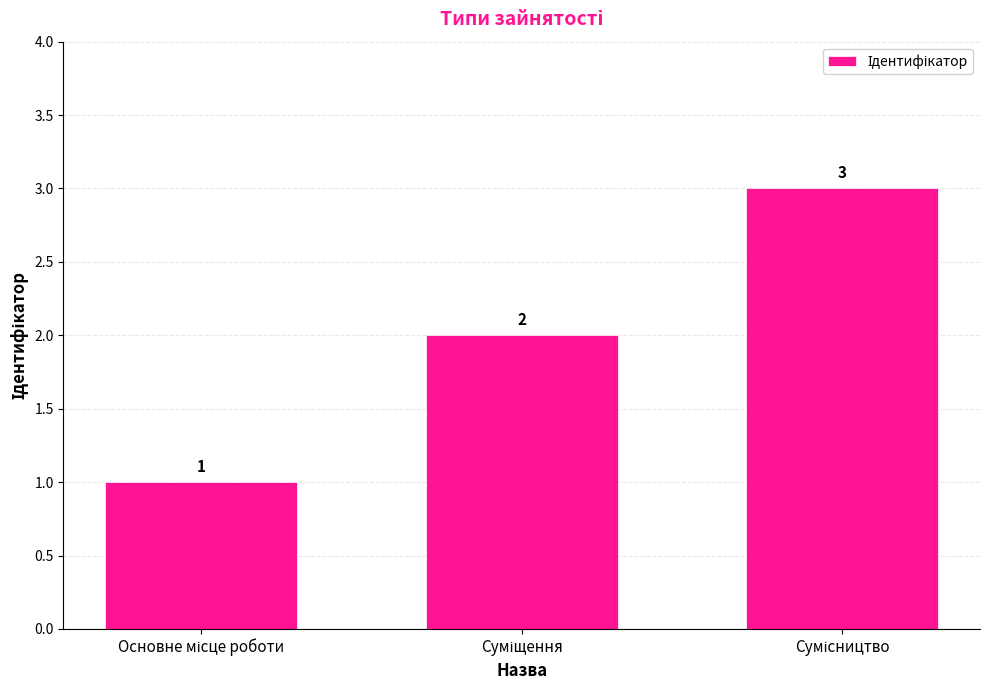

What is the value of the 2nd bar from the left?

2